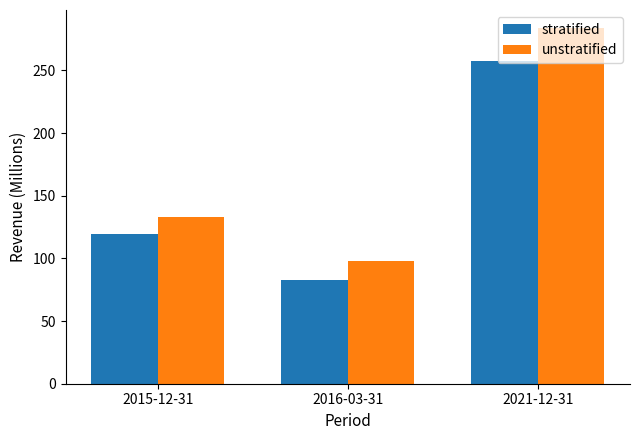

Rank the series at 2021-12-31 from highest to lowest value.

unstratified, stratified